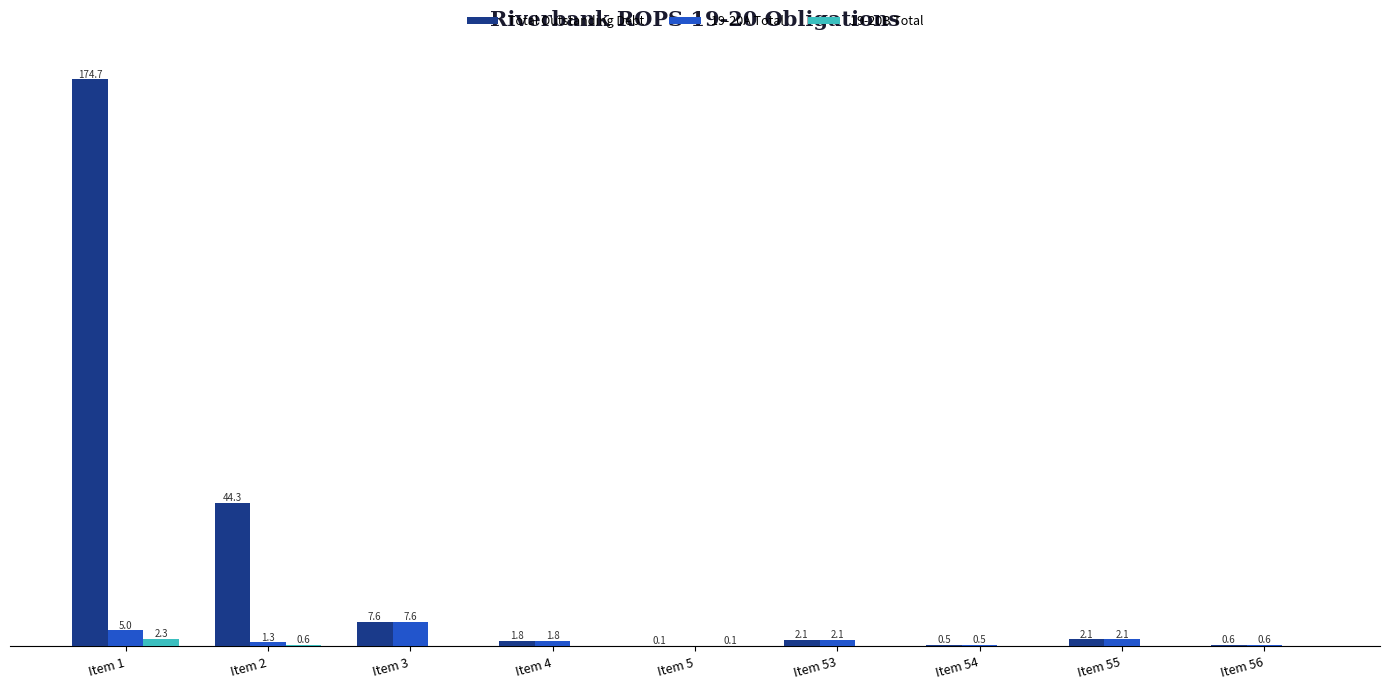

Which label corresponds to the largest value in the chart?

Item 1